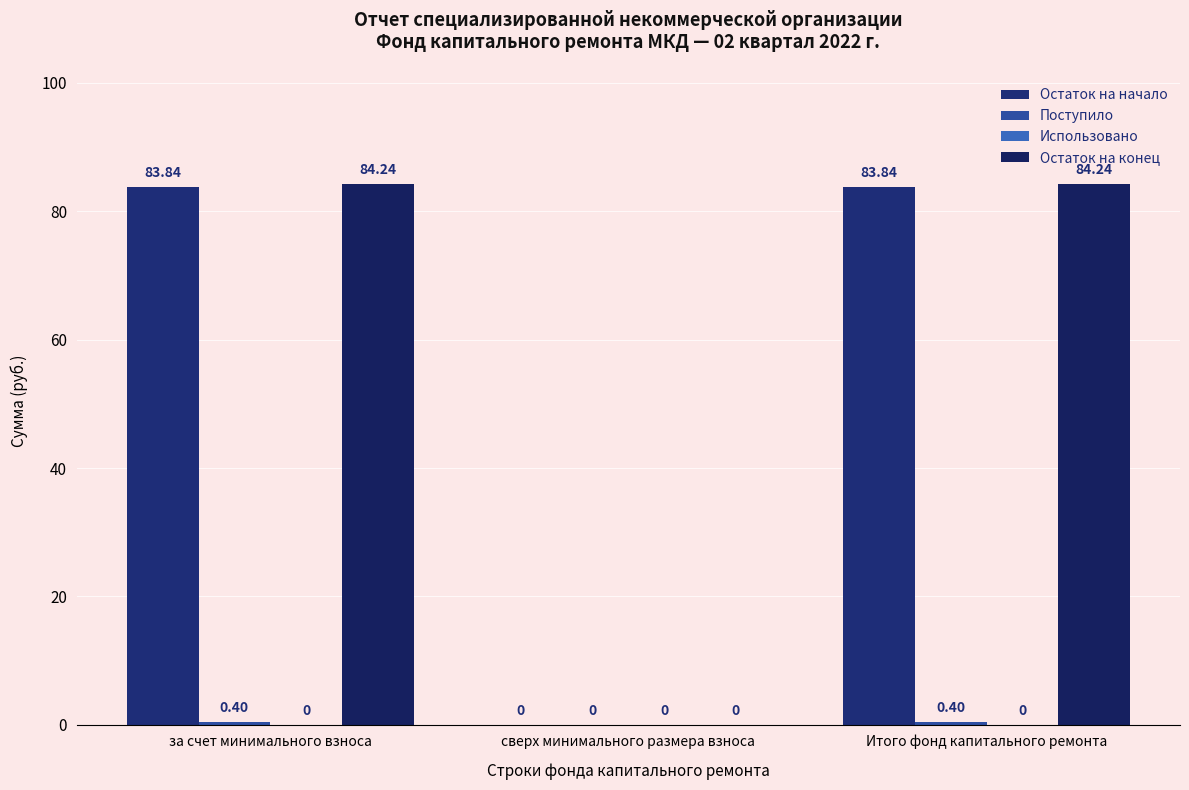

Are the bars horizontal?

No